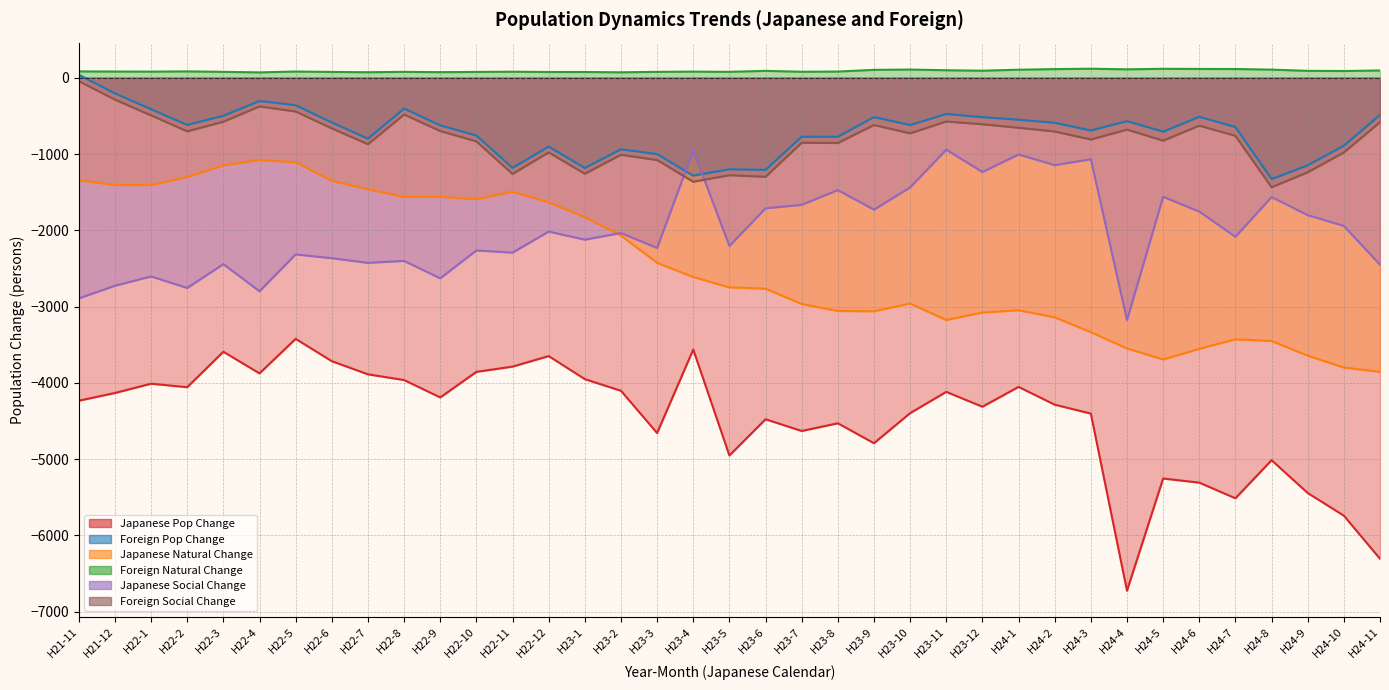

Is the value of Foreign Pop Change at H23-7 greater than the value of Japanese Pop Change at H24-1?

Yes